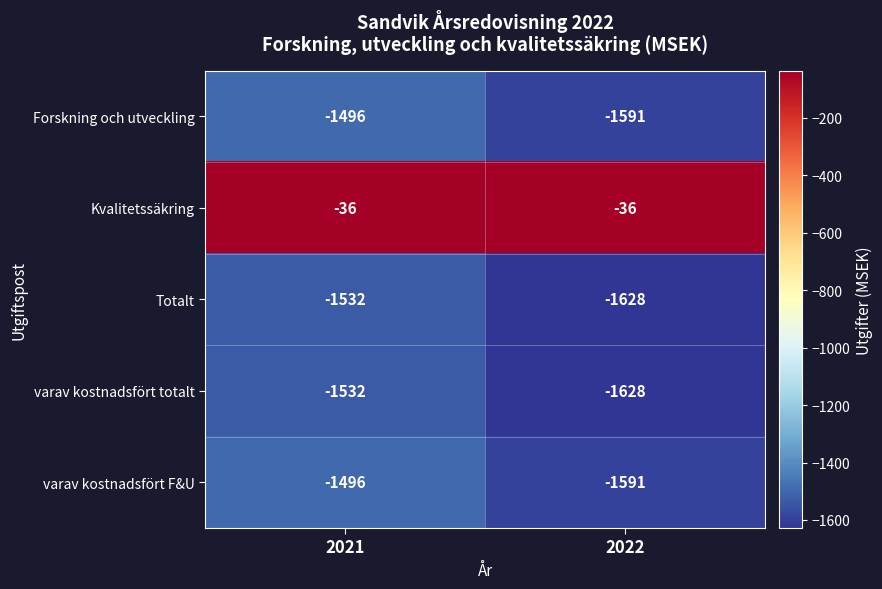

What is the total value across all series at 2022?

-6474